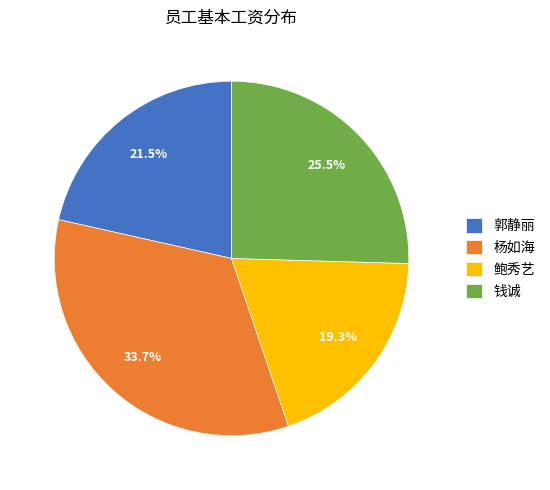

To the nearest percent, what portion does 鲍秀艺 represent?

19%